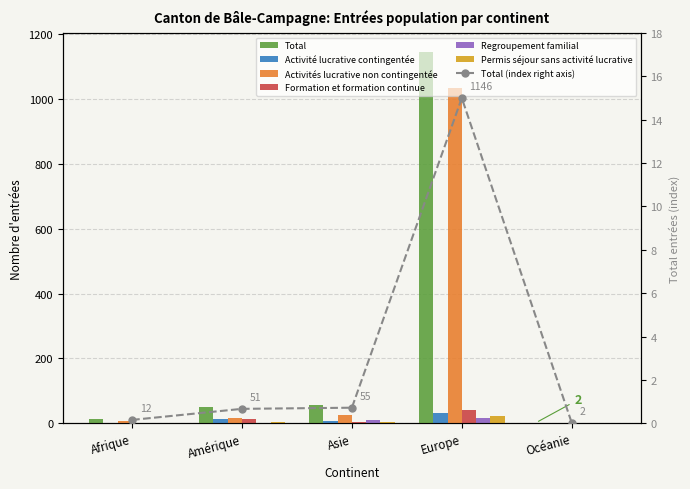

At which label is Permis séjour sans activité lucrative closest to 12?

Amérique